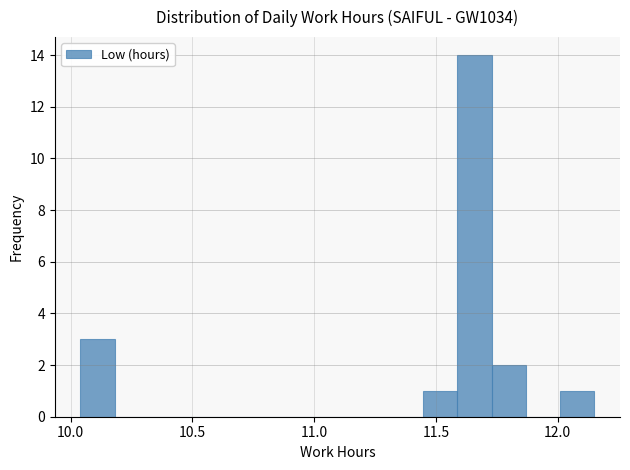

Around what value on the x-axis is the tallest bar? Give the approximate position of its centre, as read against the axis.

11.65